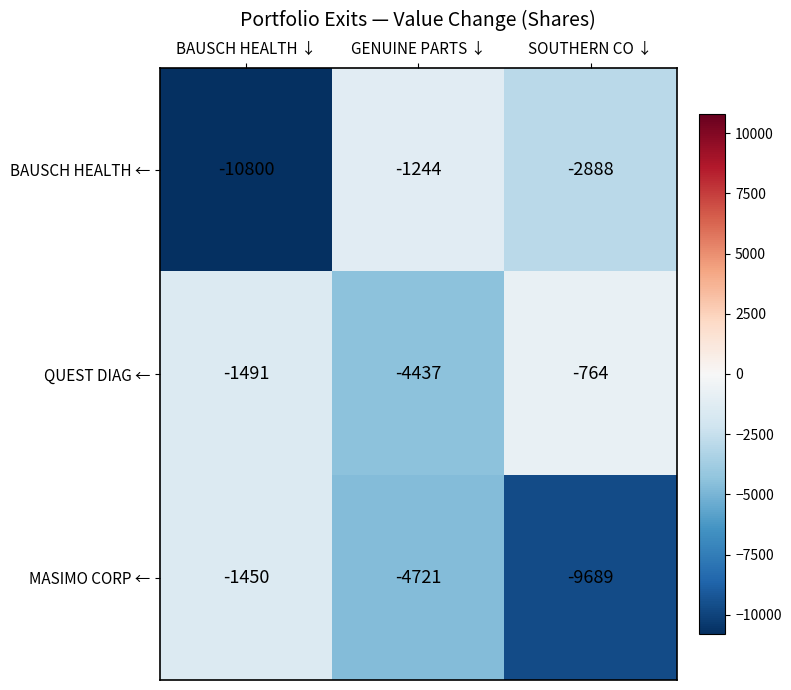

What is the average value of the QUEST DIAG ← series?

-2231